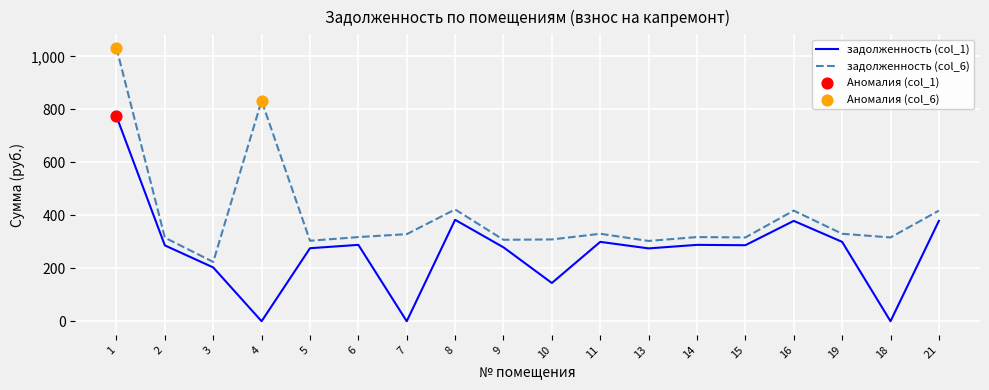

Which series has the largest total across all categories?

задолженность (col_6)